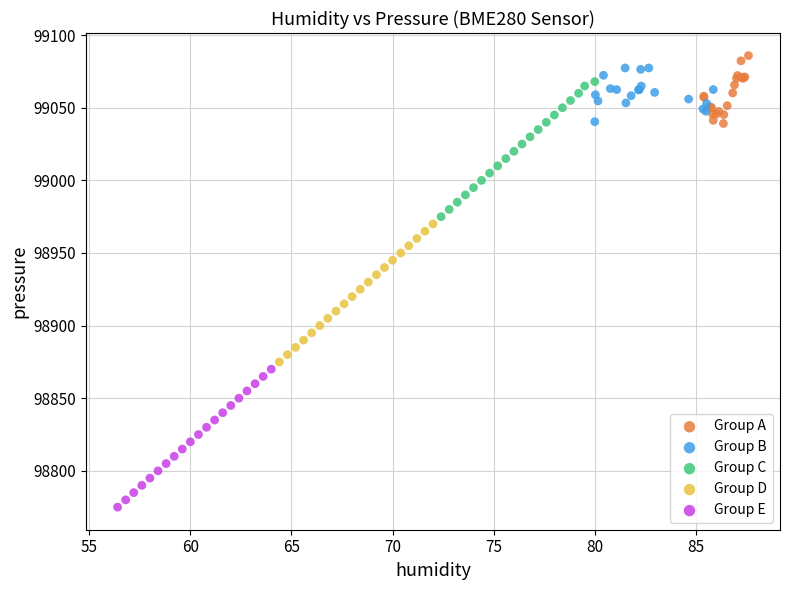

Which series reaches the minimum Y coordinate?

Group E